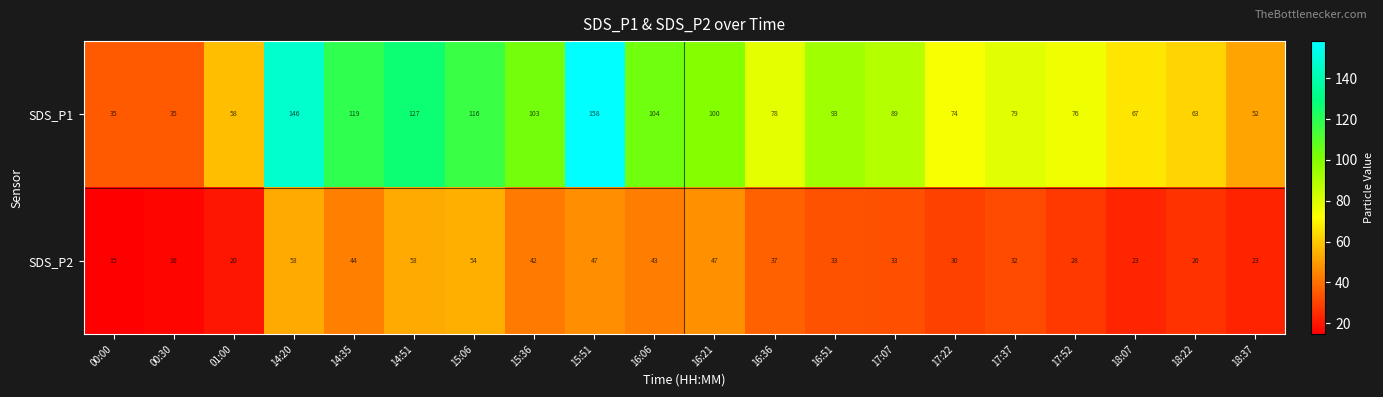

What is the difference between the SDS_P1 values at 18:07 and 14:35?

52